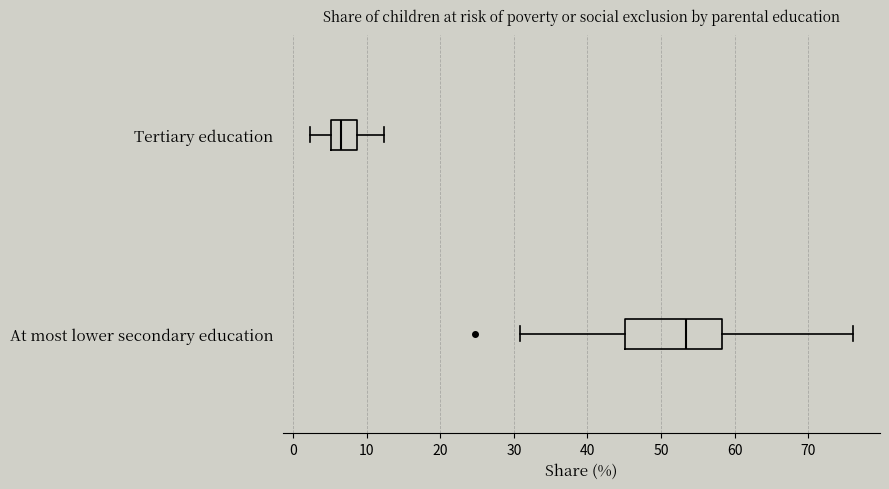

Where is the right edge of the box for Tertiary education on the x-axis? The values are not printed on the chart, so give them approximately, as read against the axis.

9